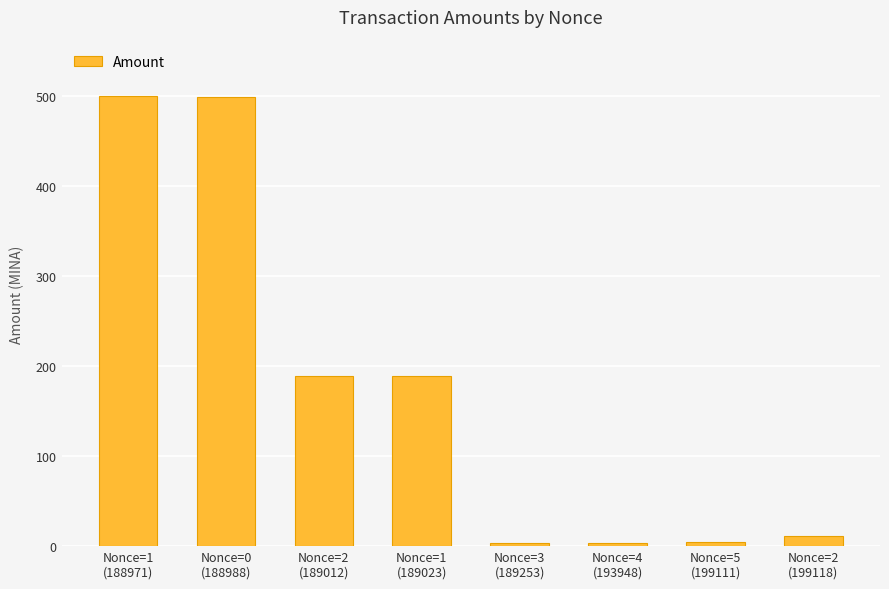

What is the greatest value displayed?

500.0